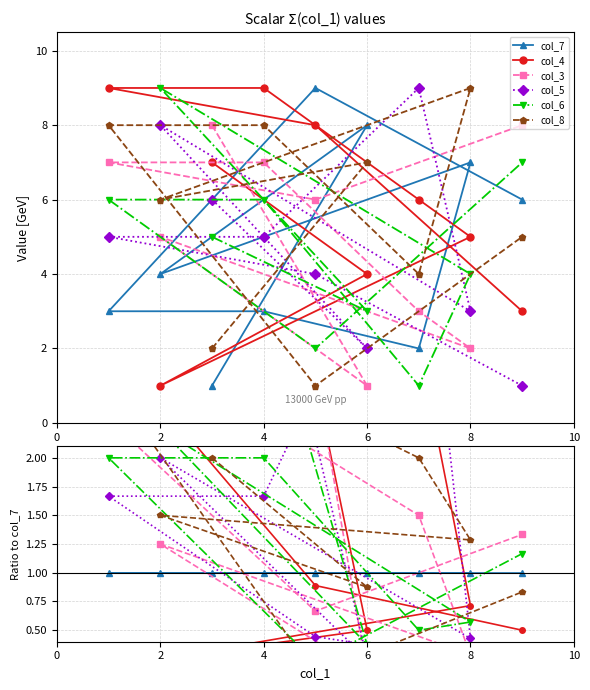

How many lines are shown in the chart?

6